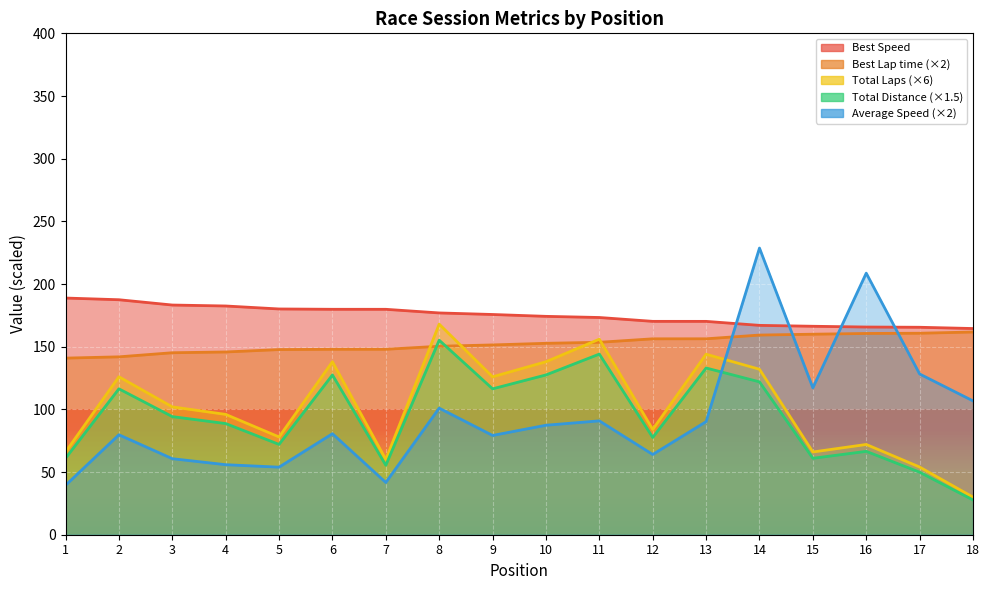

What is the highest value of the Total Laps series?

168.0